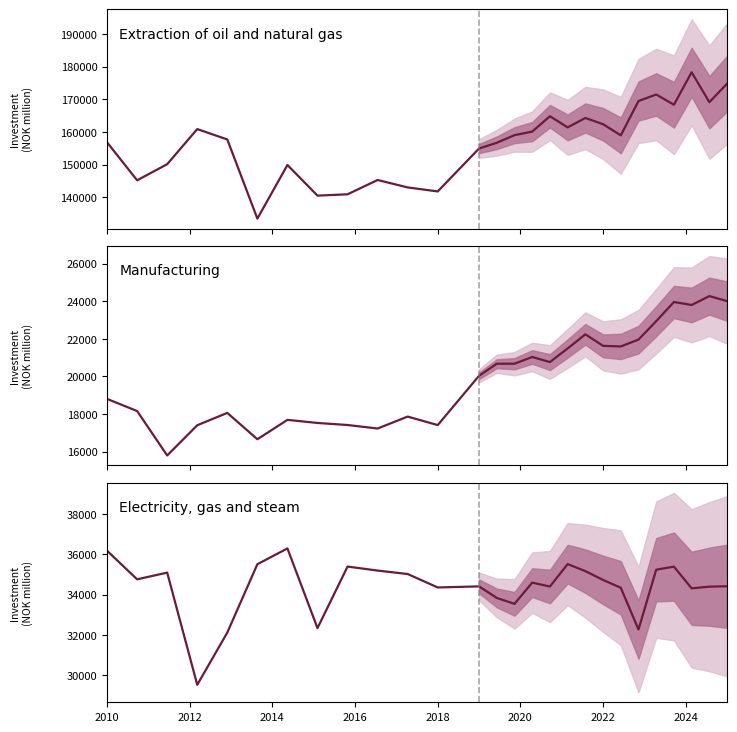

Is this an area chart (filled region under the line)?

No